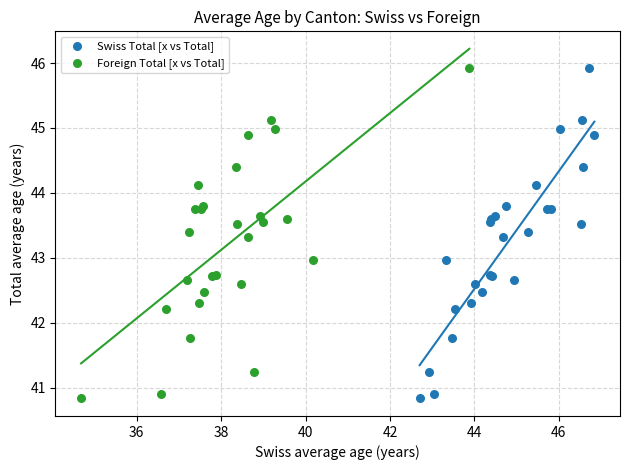

What are all the series names shown in the legend?

Swiss Total [x vs Total], Foreign Total [x vs Total]